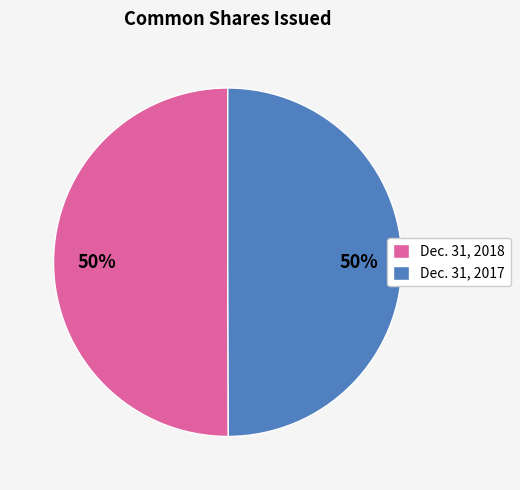

The Dec. 31, 2017 slice represents 60% of the pie. True or false?

False